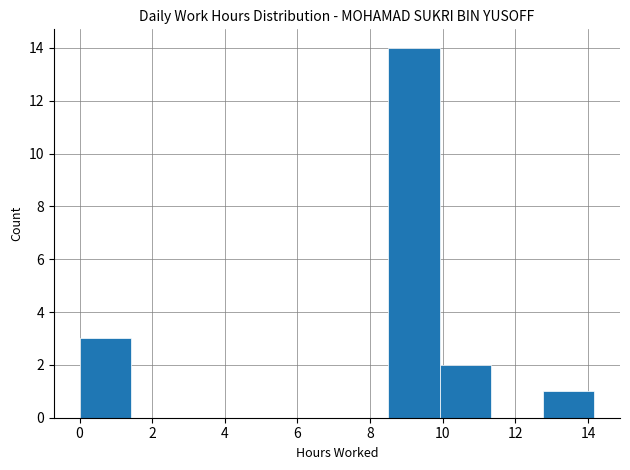

Reading left to right, transcribe this chart: for each bar, give the range it covers on the x-axis and its height. Neither the bar edges nor the heights are printed on the chart, so give them approximately, as read against the axes.

0.0 to 1.4: 3
1.4 to 2.8: 0
2.8 to 4.2: 0
4.2 to 5.6: 0
5.6 to 7.0: 0
7.0 to 8.6: 0
8.6 to 10.0: 14
10.0 to 11.4: 2
11.4 to 12.8: 0
12.8 to 14.2: 1